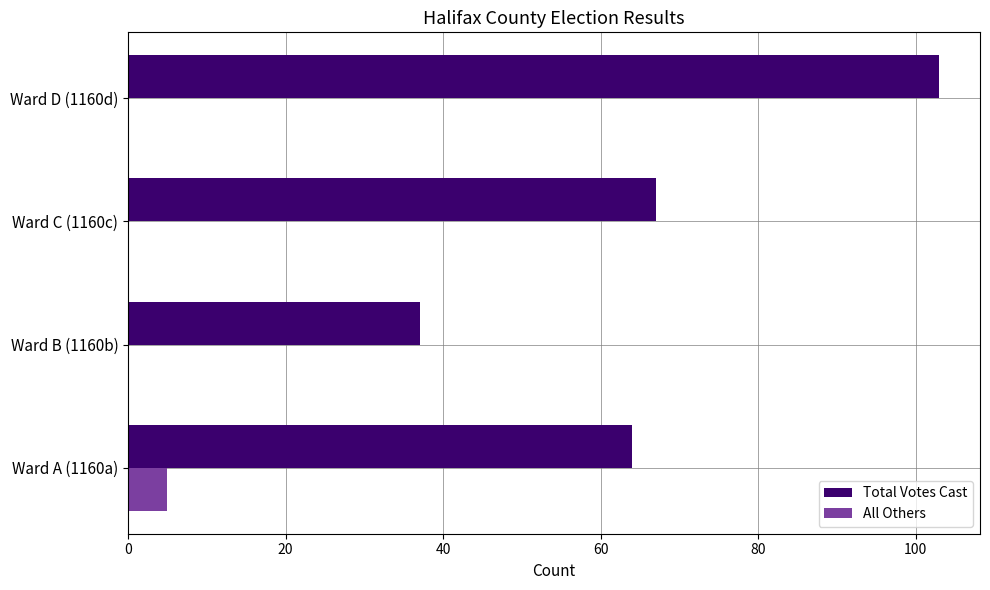

How many categories are shown in the chart?

4